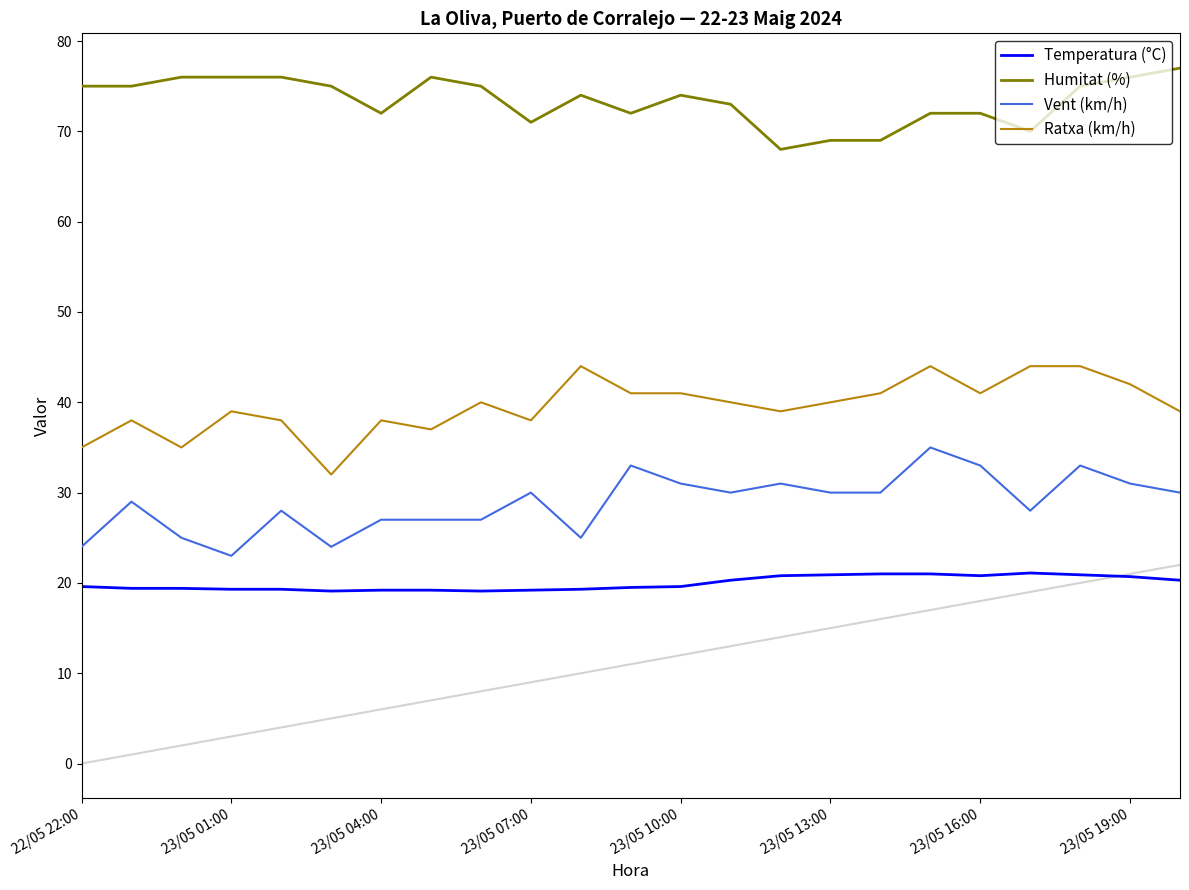

List the series in order of their overall mean, lowest first.

Temperatura (°C), Vent (km/h), Ratxa (km/h), Humitat (%)